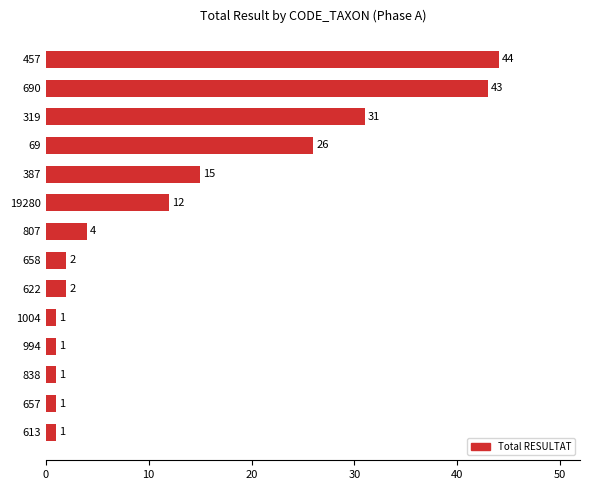

Between 690 and 657, which is larger?

690